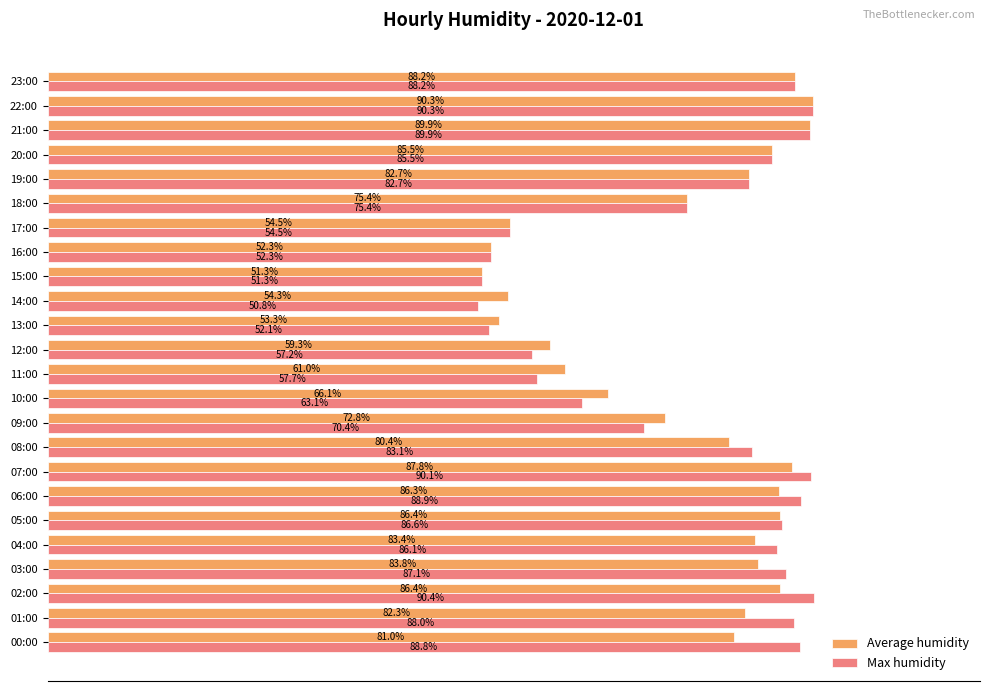

Which series has the widest spread of values?

Max humidity